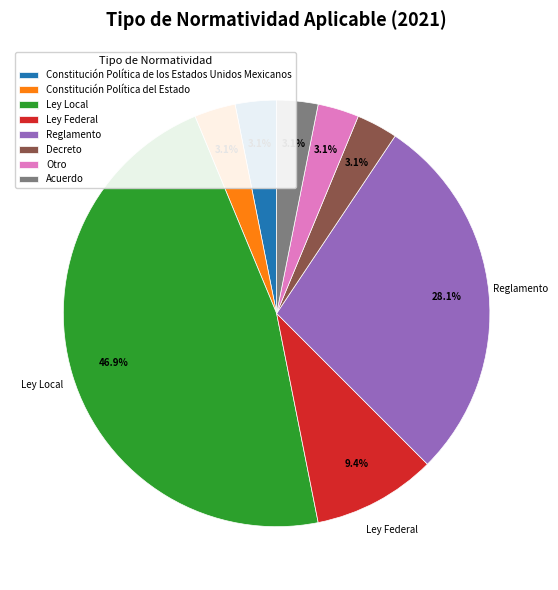

Does Acuerdo represent more than half of the total?

No